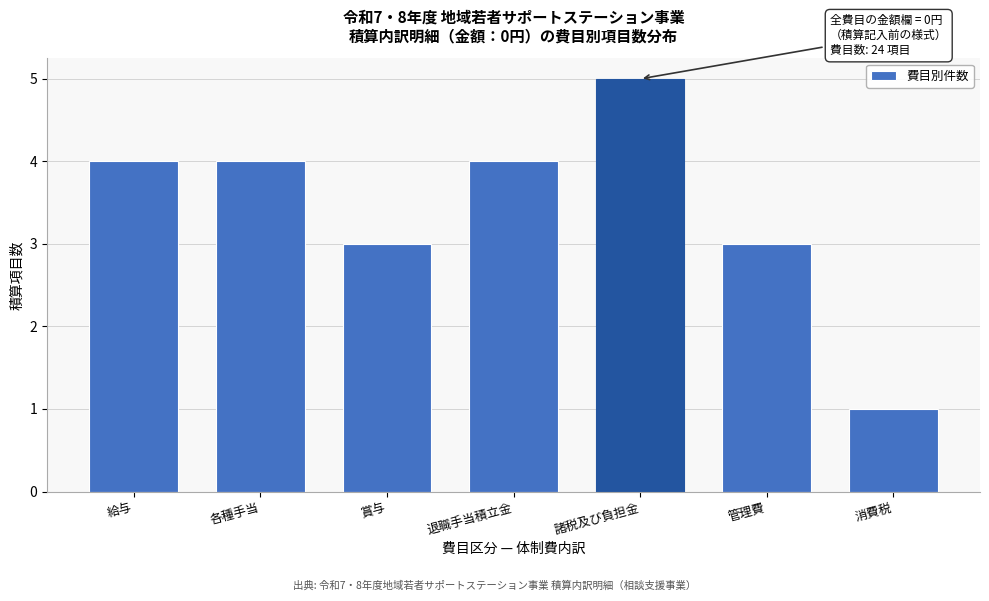

Reading left to right, list all the values displayed in this chart.

4	4	3	4	5	3	1